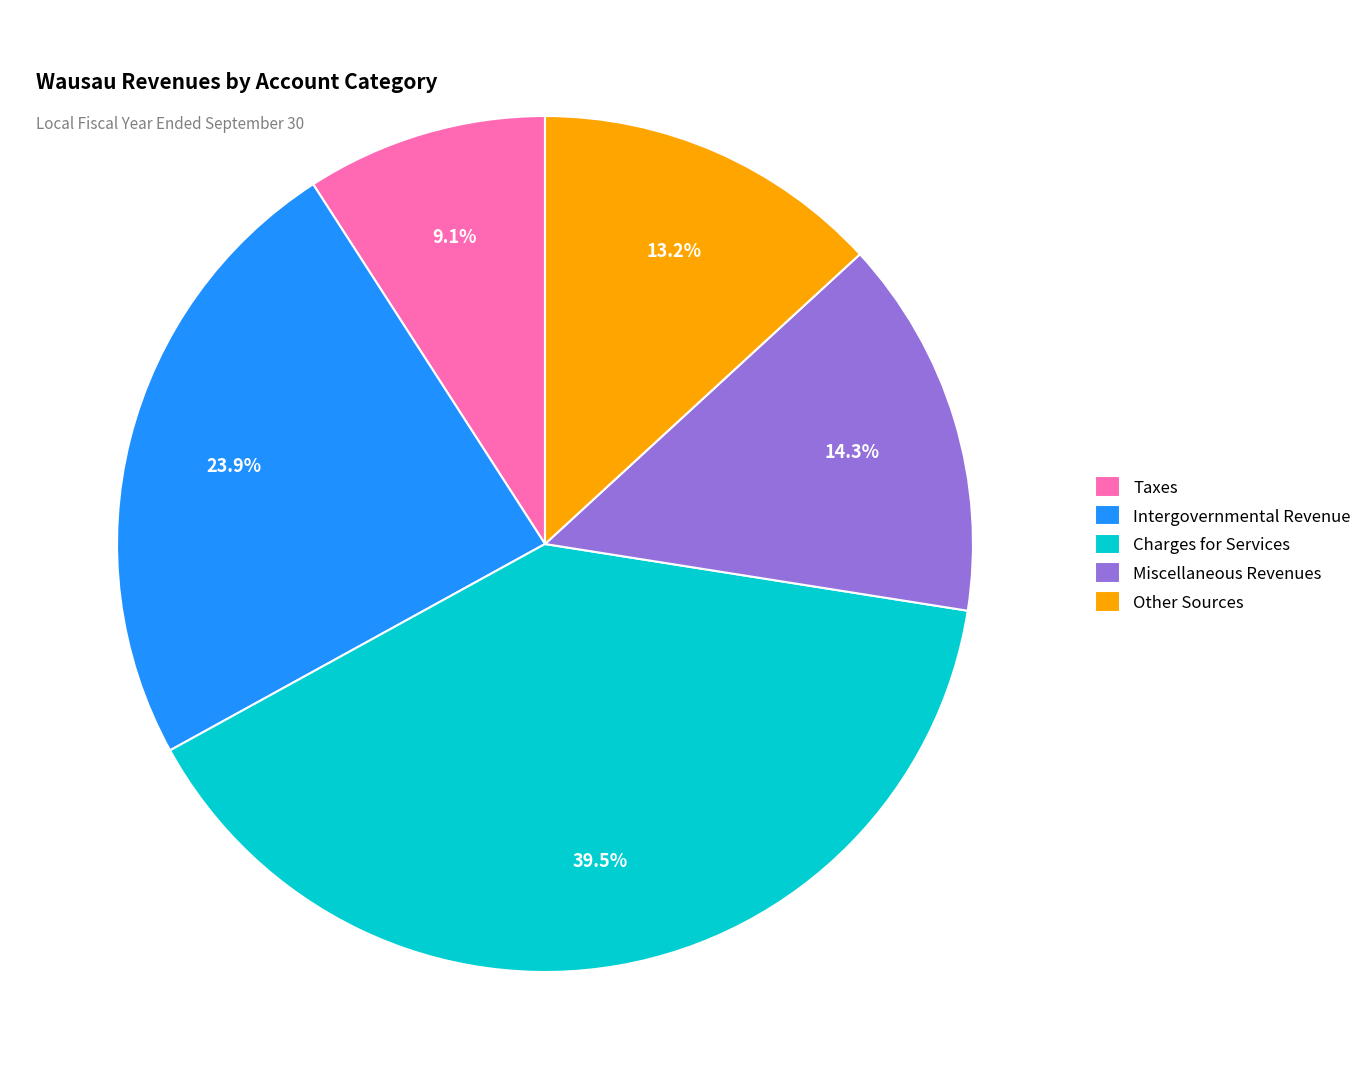

To the nearest percent, what portion does Miscellaneous Revenues represent?

14%